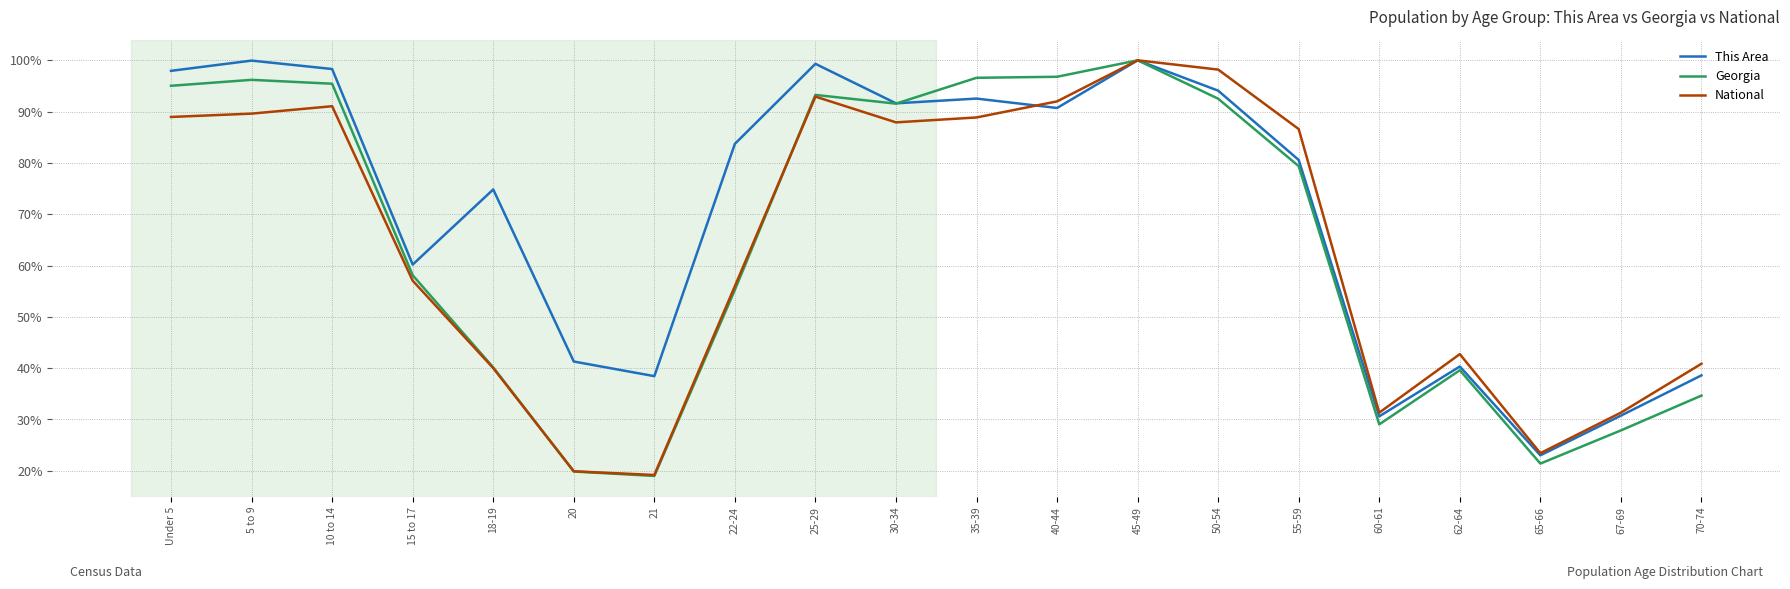

How many lines are shown in the chart?

3